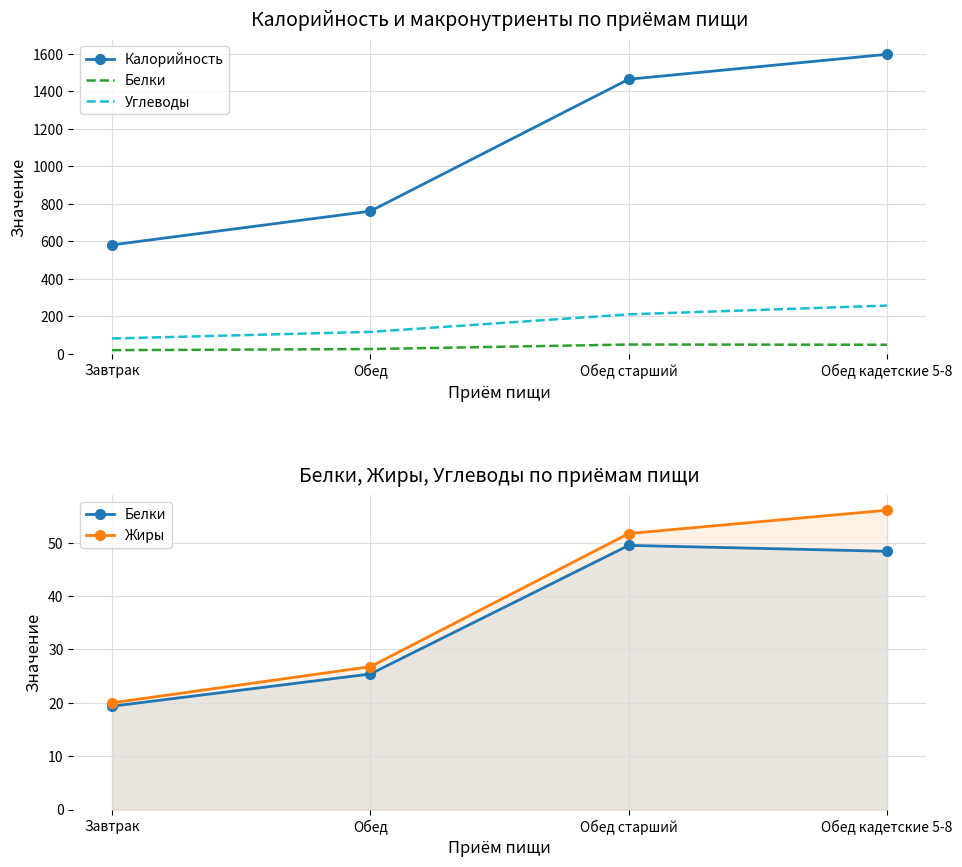

Which series has the largest total across all categories?

Калорийность